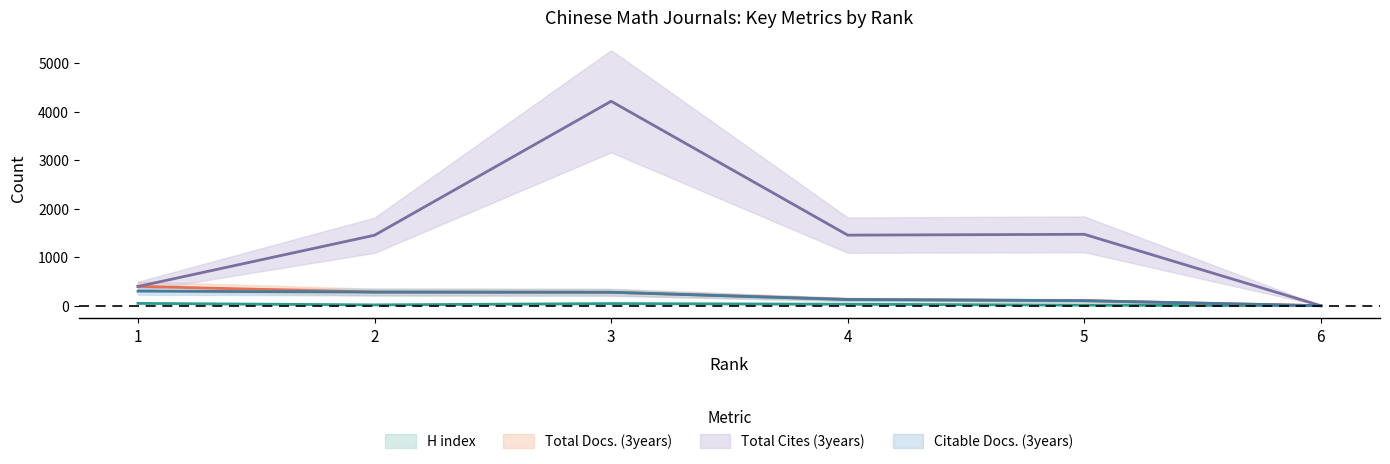

Between 1 and 6, which is larger?

1